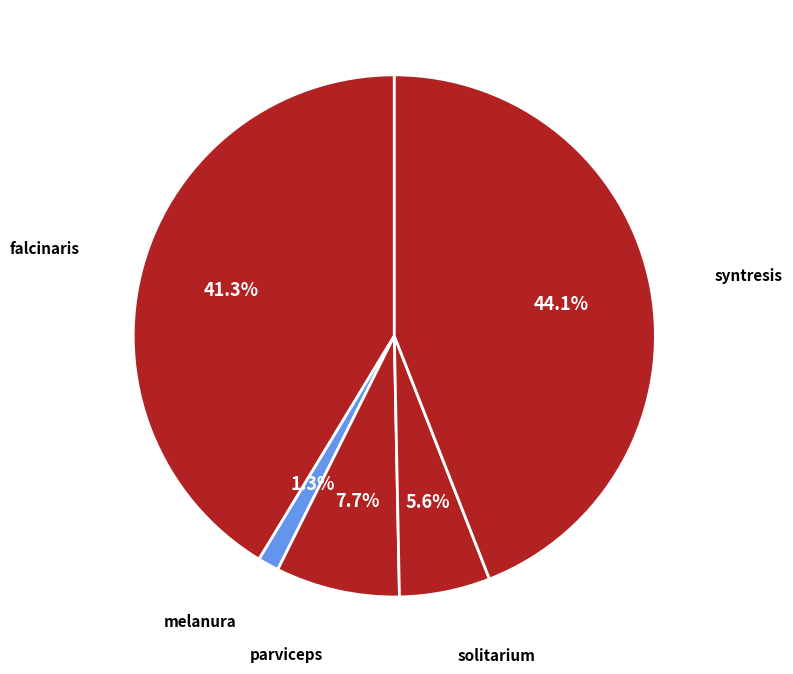

Is the sum of parviceps and falcinaris greater than half?

No